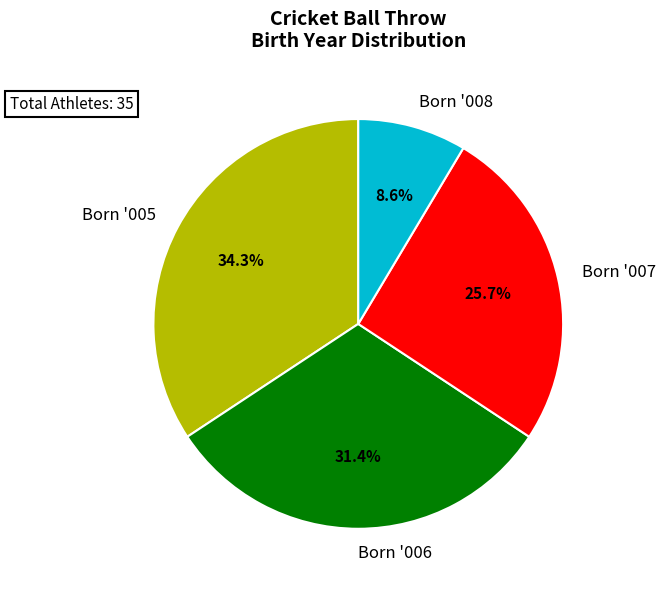

Approximately how many times larger is the value at Born '005 compared to Born '008?

4.0